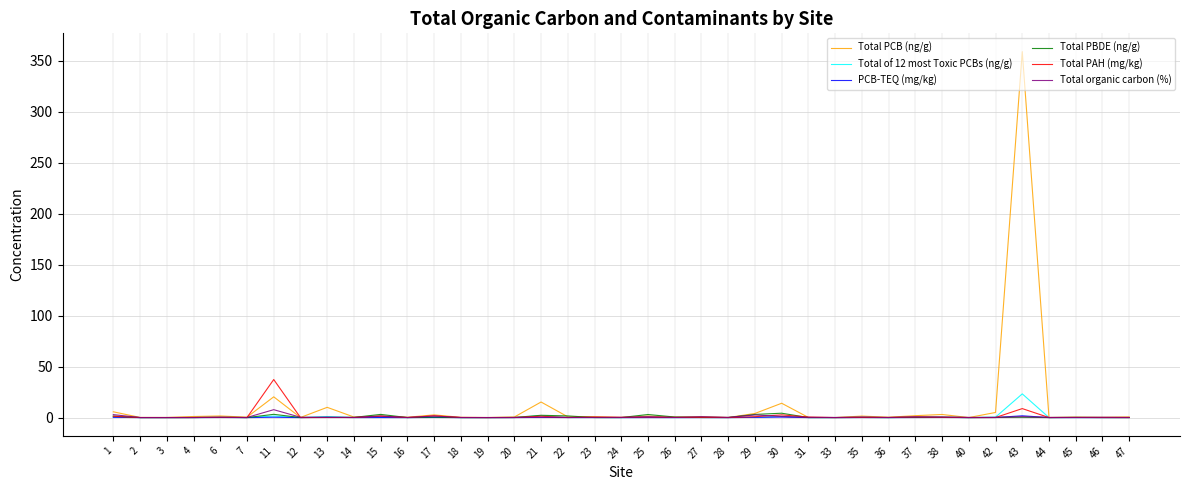

What is the difference between the maximum and second lowest values in the Total of 12 most Toxic PCBs (ng/g) series?

23.2